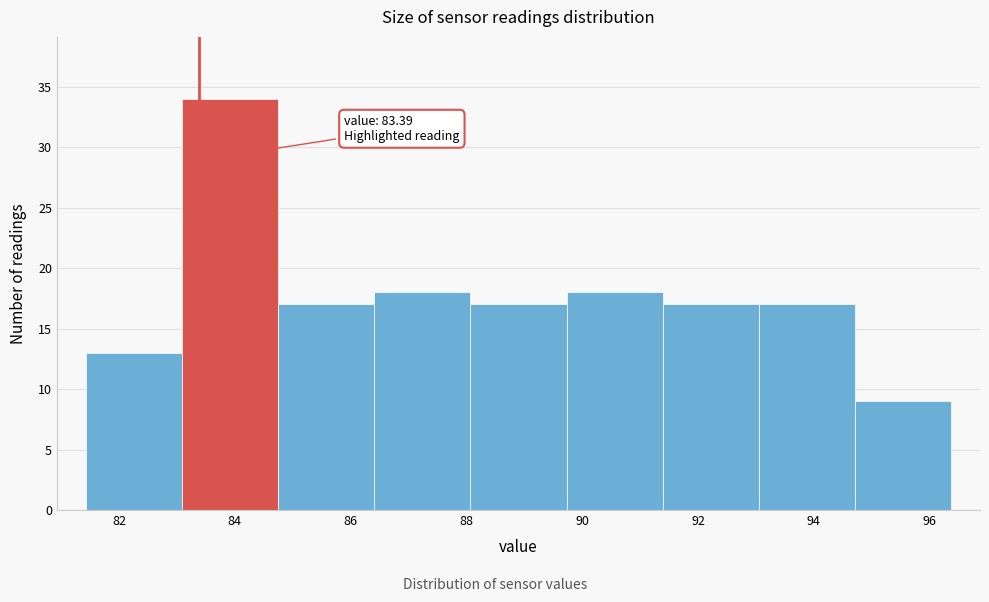

Over which range of the x-axis is the bar tallest?

83.0 to 84.8